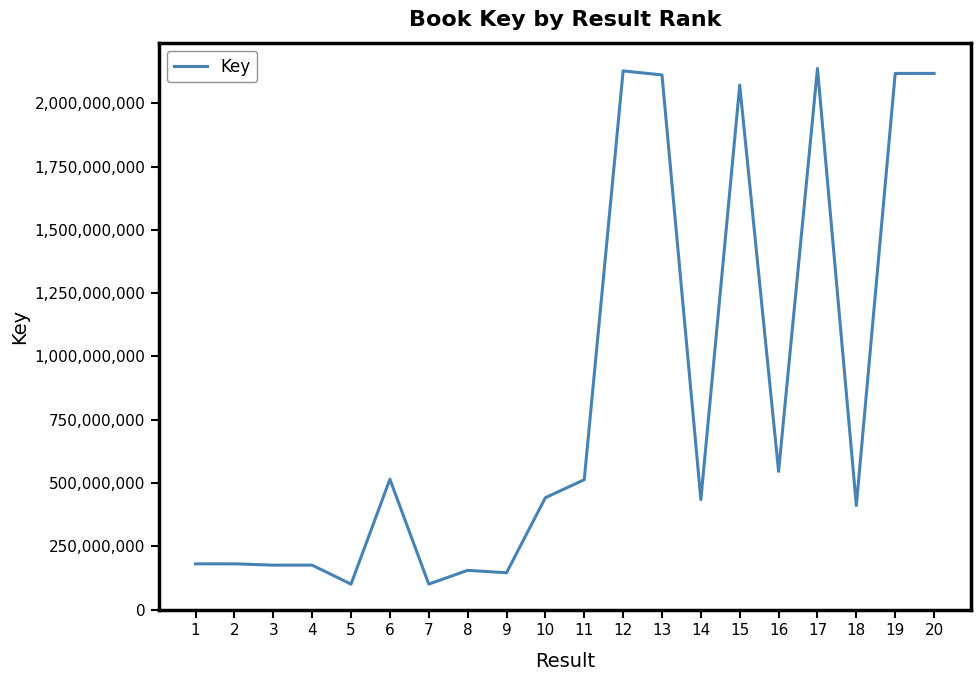

At which label does the data first exceed 441738081?

6